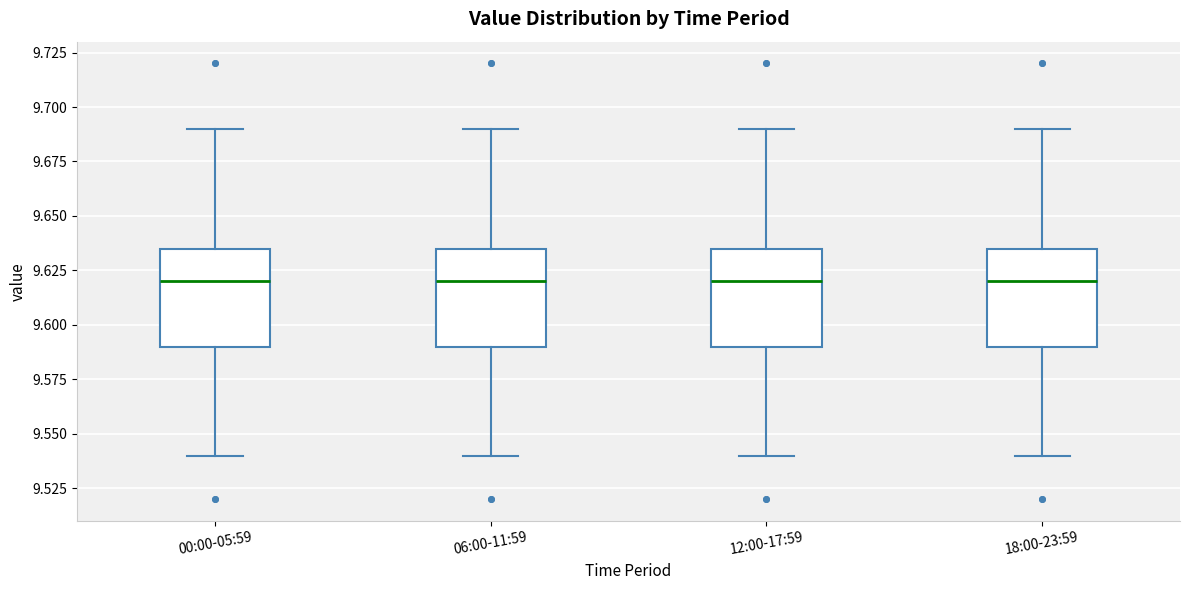

Reading left to right, transcribe this box plot: for each box, give where its median line is, the range the box spans, and where its two whiskers end, as read against the y-axis. The values are not printed on the chart, so give them approximately, as read against the axis.

00:00-05:59: median 9.620, box 9.590 to 9.635, whiskers 9.540 to 9.690
06:00-11:59: median 9.620, box 9.590 to 9.635, whiskers 9.540 to 9.690
12:00-17:59: median 9.620, box 9.590 to 9.635, whiskers 9.540 to 9.690
18:00-23:59: median 9.620, box 9.590 to 9.635, whiskers 9.540 to 9.690